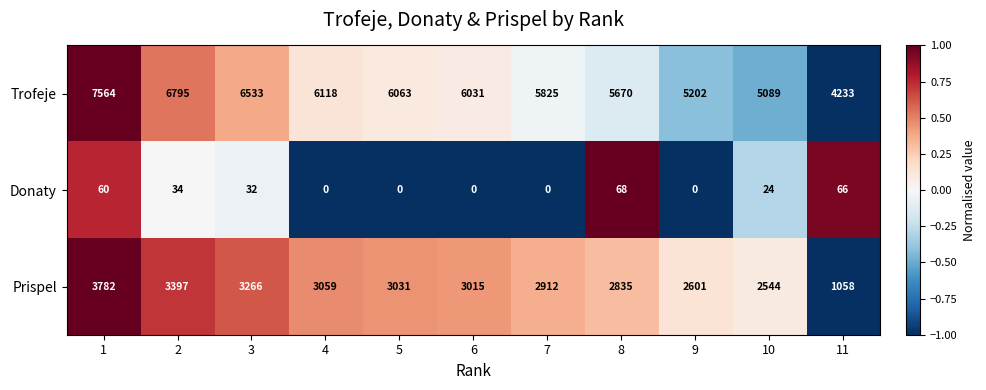

What is the difference between the Donaty values at 10 and 8?

44